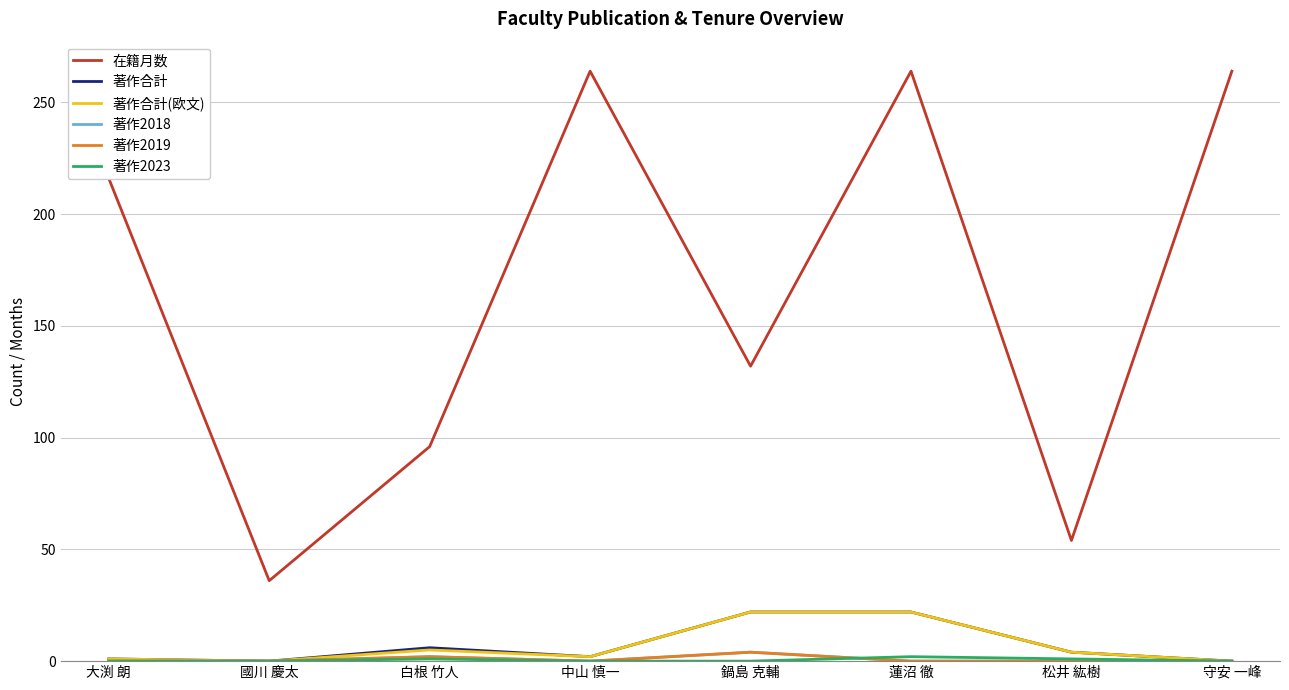

What is the label of the 3rd point from the left?

白根 竹人